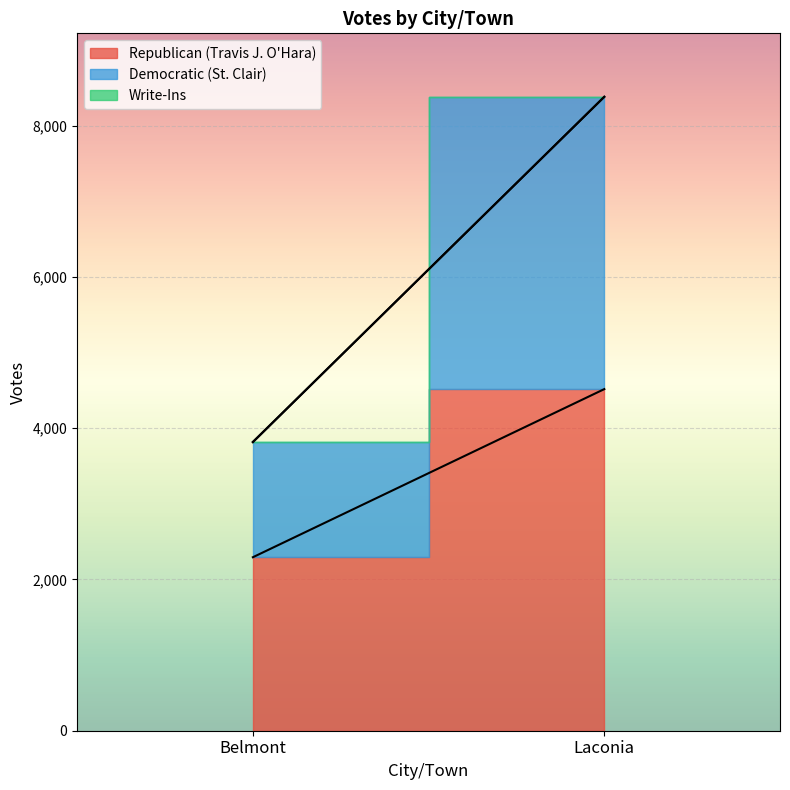

Between Belmont and Laconia, which series saw the biggest shift?

Democratic (St. Clair)